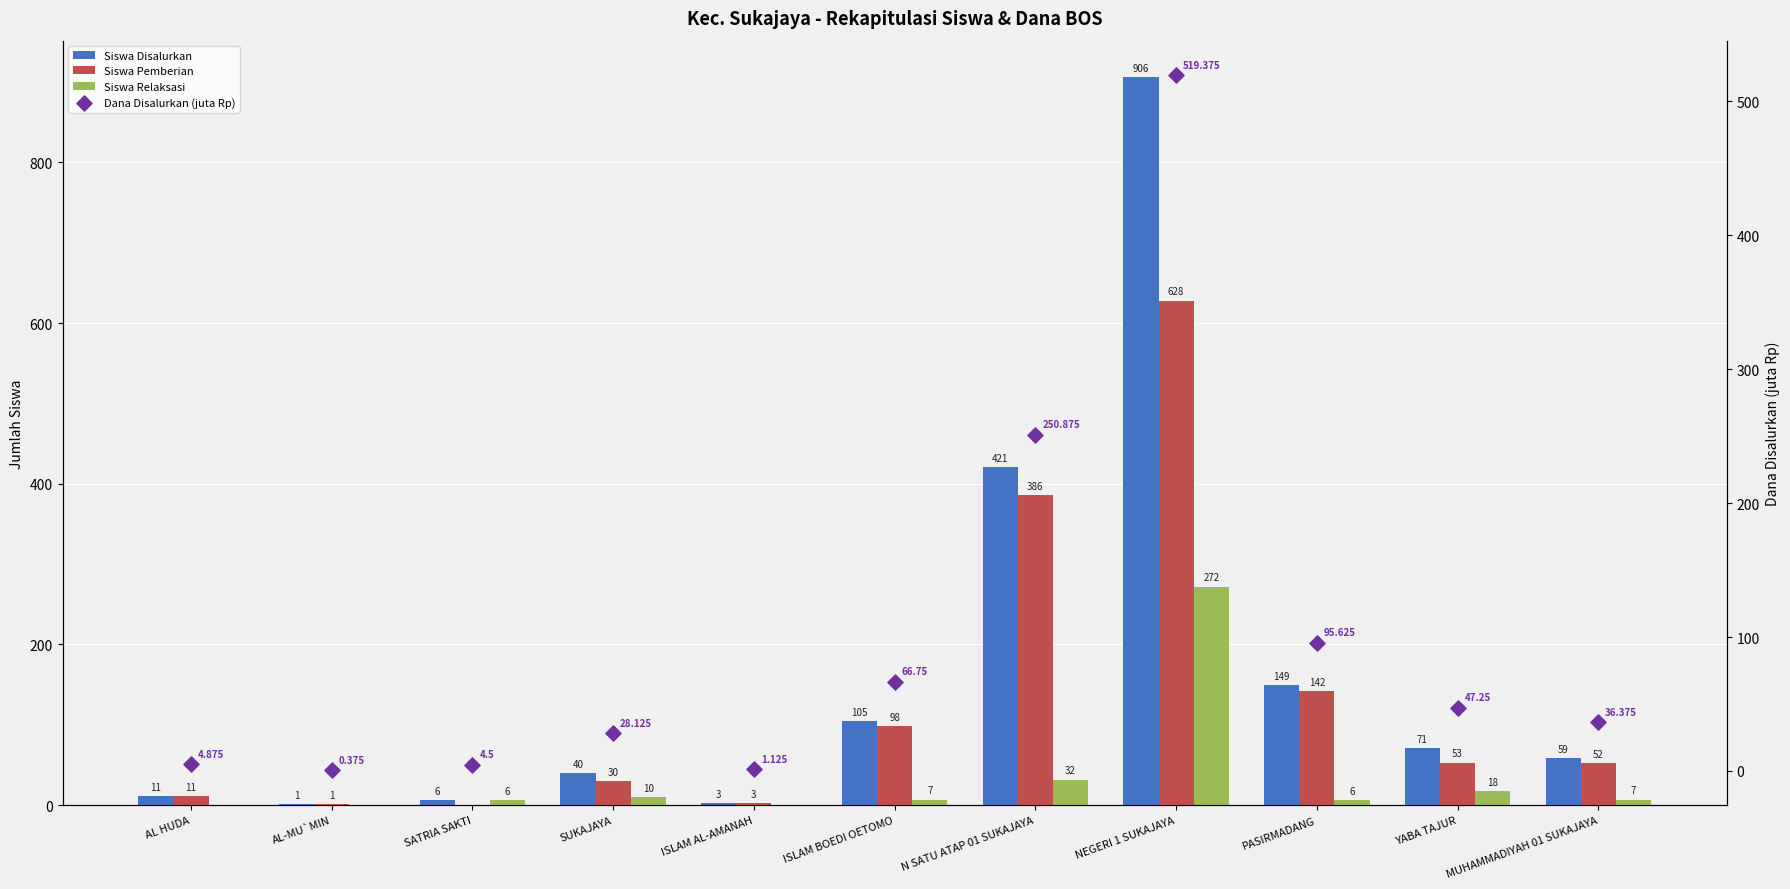

Which series reaches the minimum Y coordinate?

Siswa Pemberian